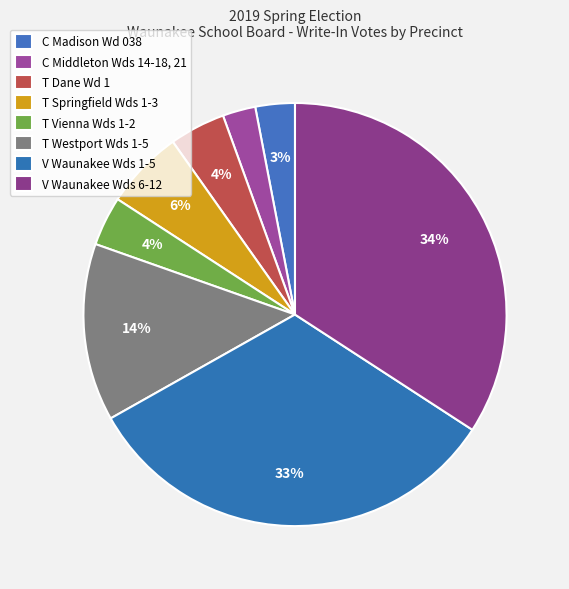

How many segments does this pie chart have?

8